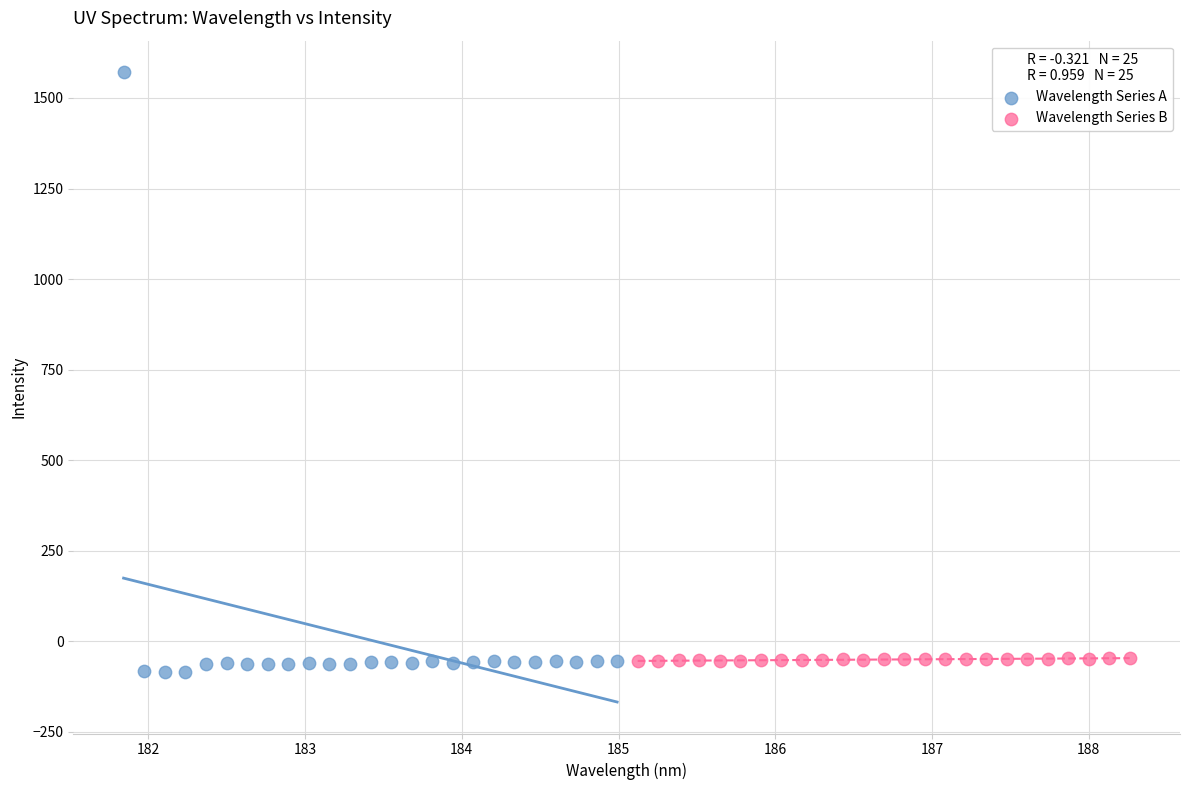

Which series contains the highest Y value?

Wavelength Series A